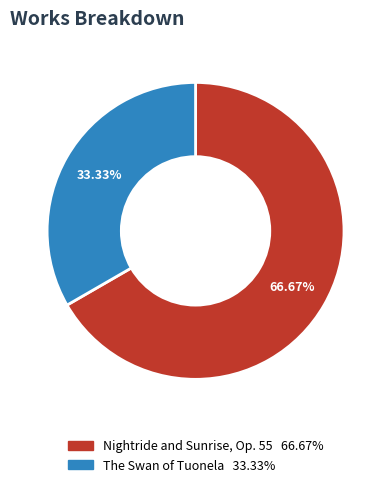

Which has a higher value, The Swan of Tuonela or Nightride and Sunrise, Op. 55?

Nightride and Sunrise, Op. 55